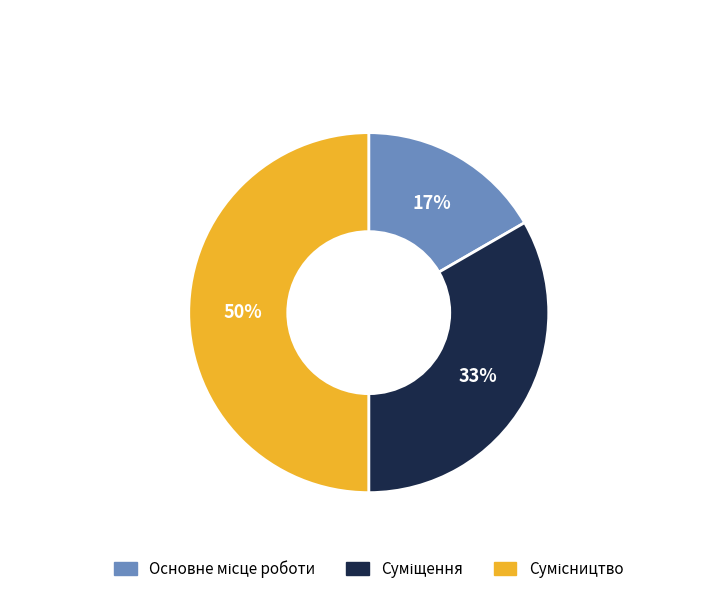

To the nearest percent, what is the average slice percentage?

33%